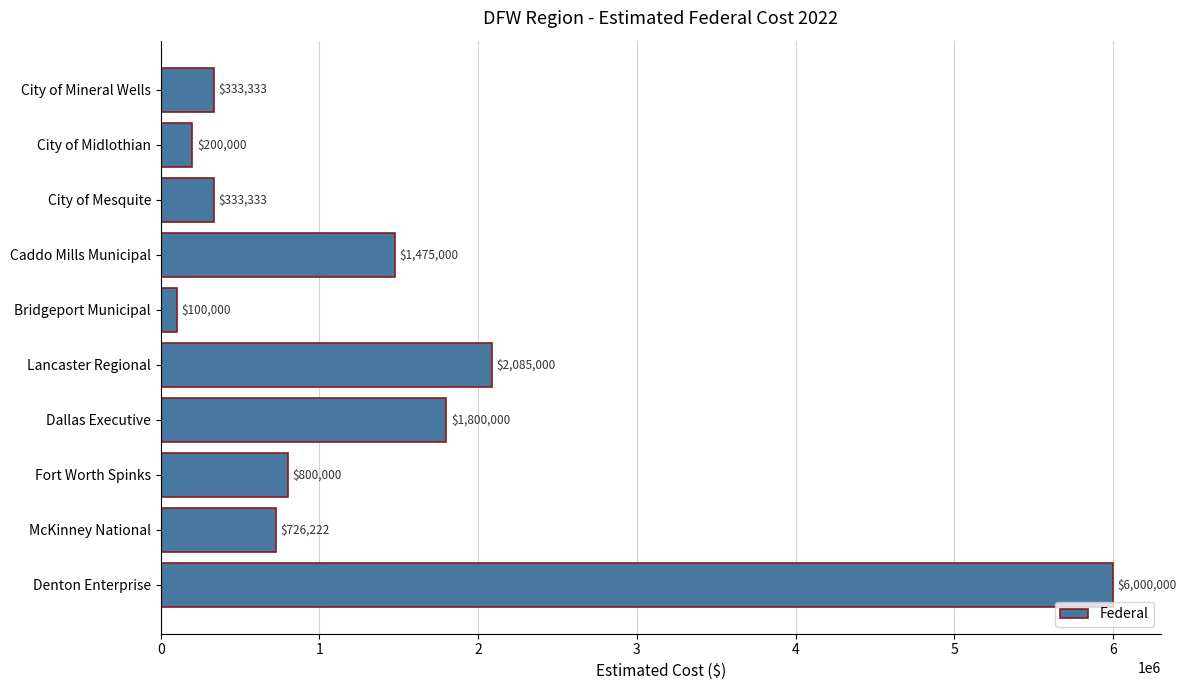

How many values are below 800000?

5